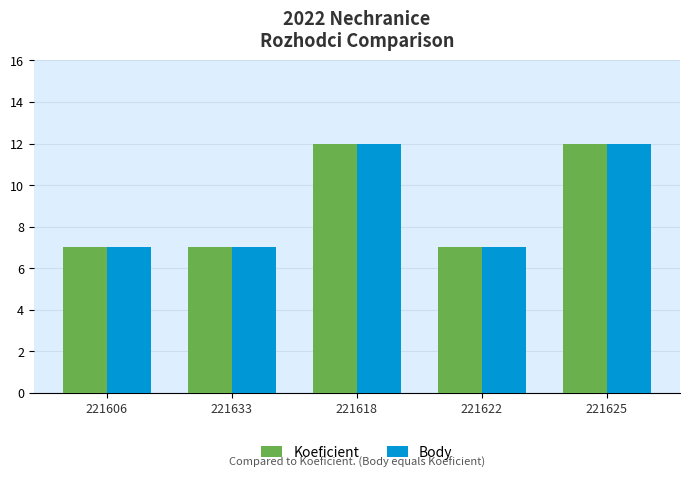

What is the difference between the maximum and second lowest values in the Koeficient series?

5